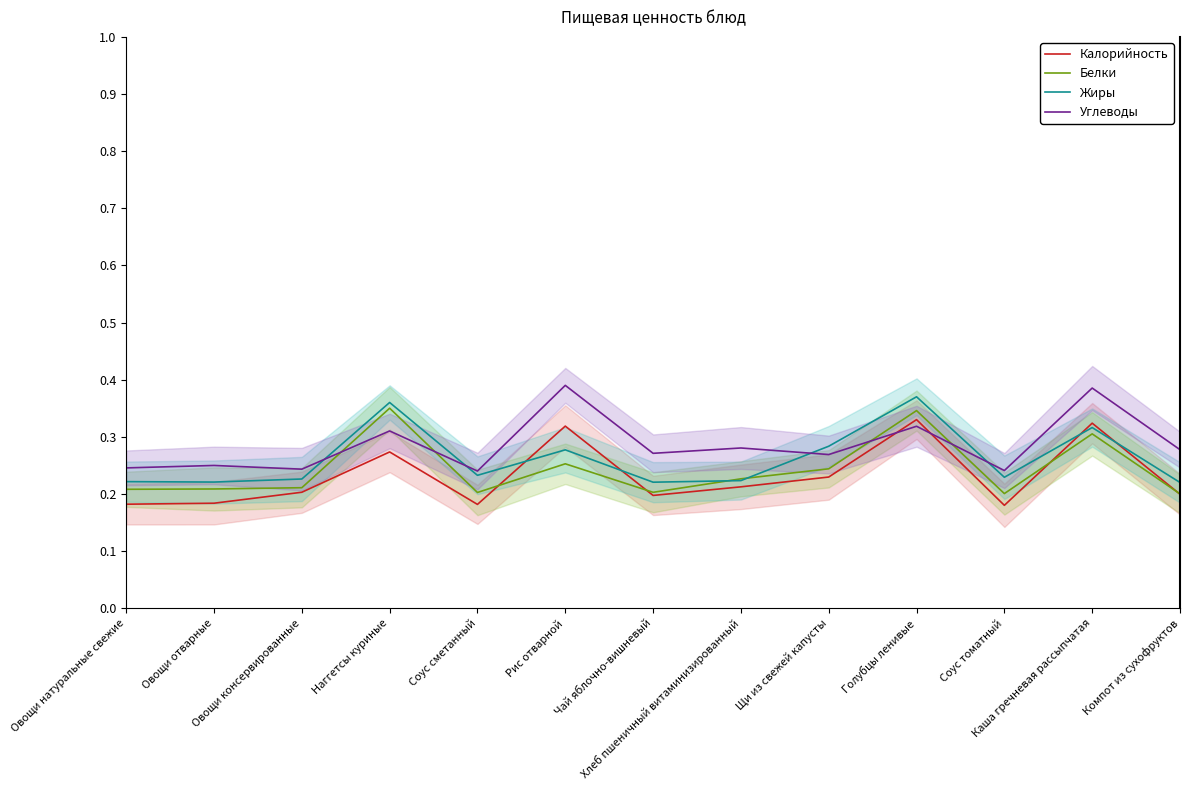

Rank the series by their maximum value, from highest to lowest.

Углеводы, Жиры, Белки, Калорийность